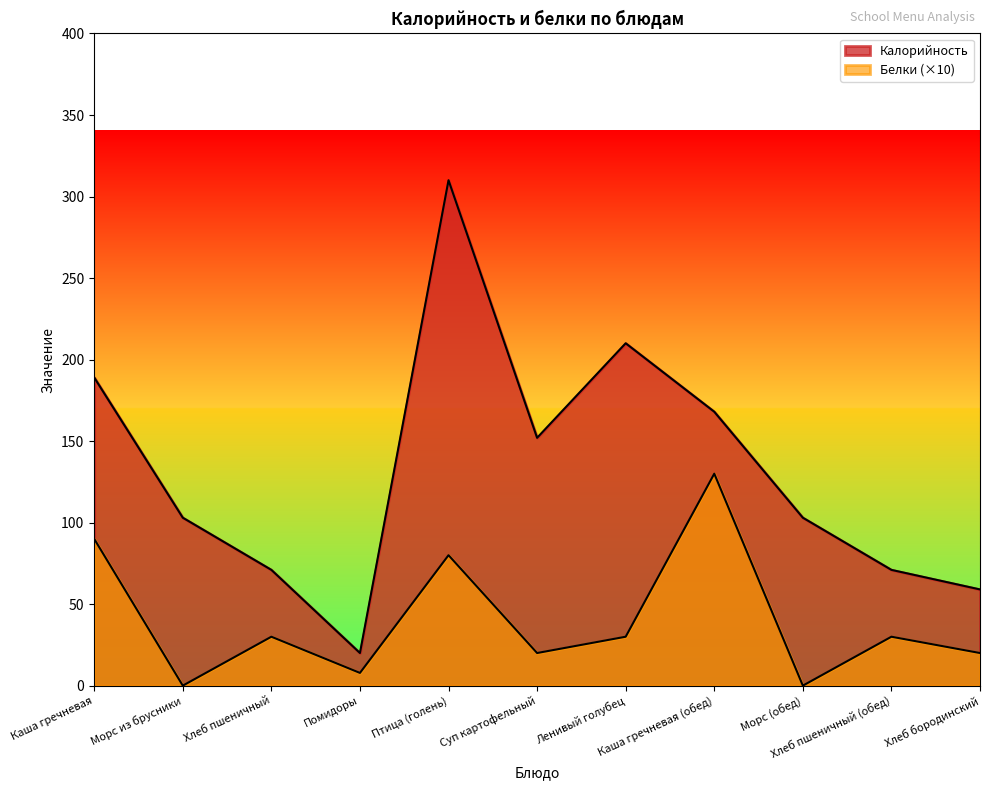

How many interior local peaks does the Калорийность series have?

2